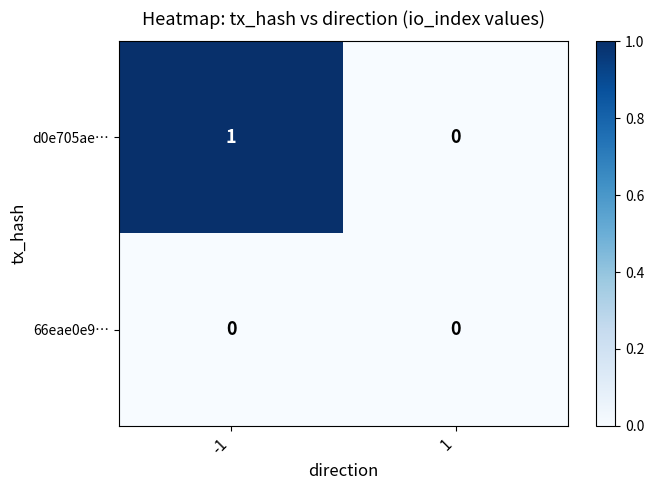

The value of d0e705ae… at -1 is 1. True or false?

True